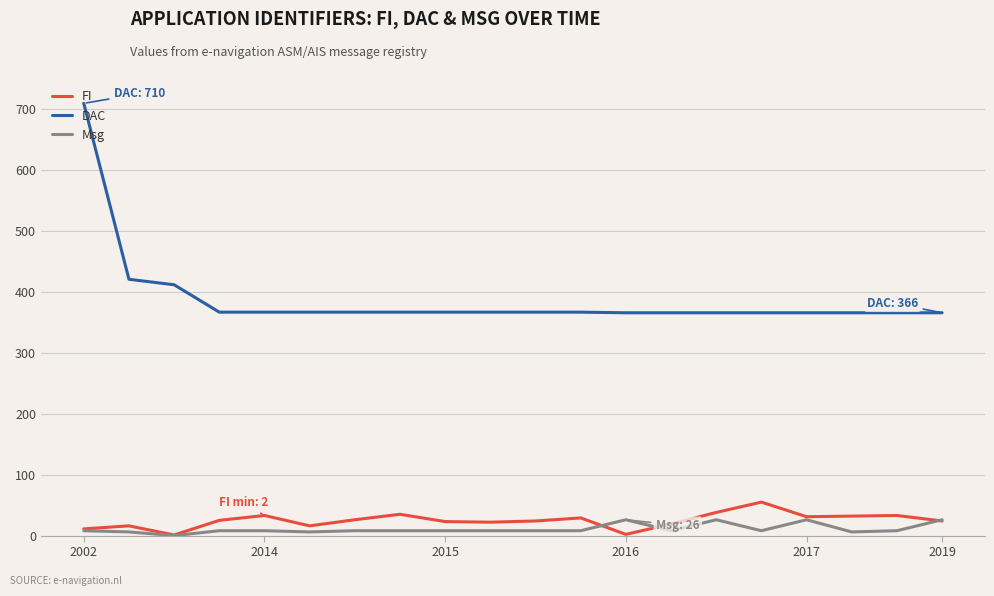

What is the greatest value displayed?

710